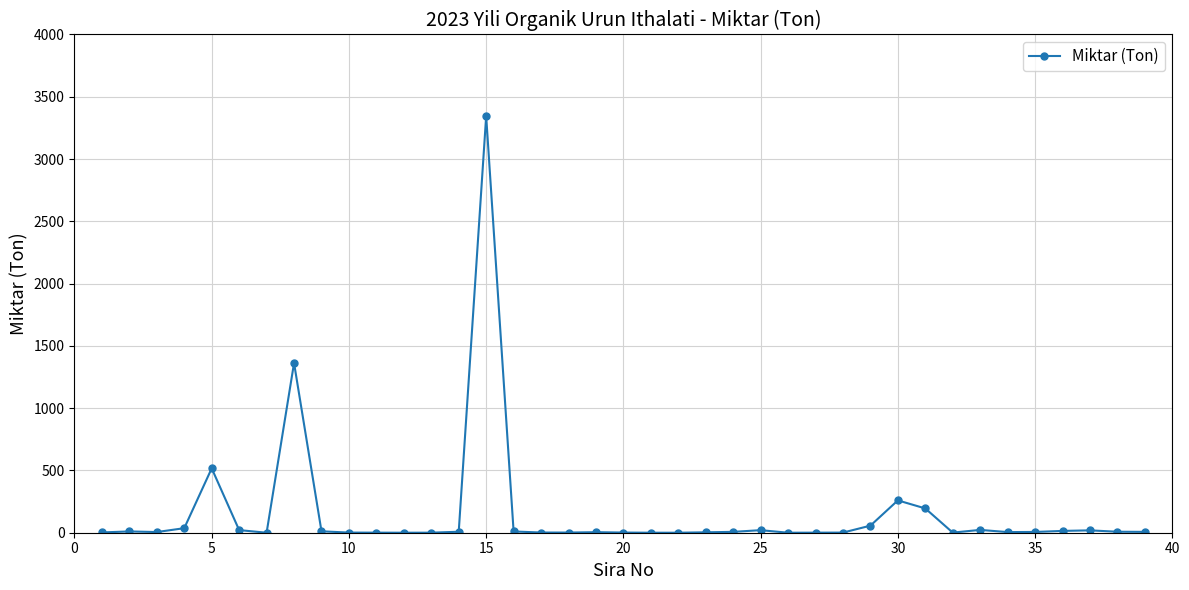

True or false: there are more than 2 points higher than both neighbors.

True